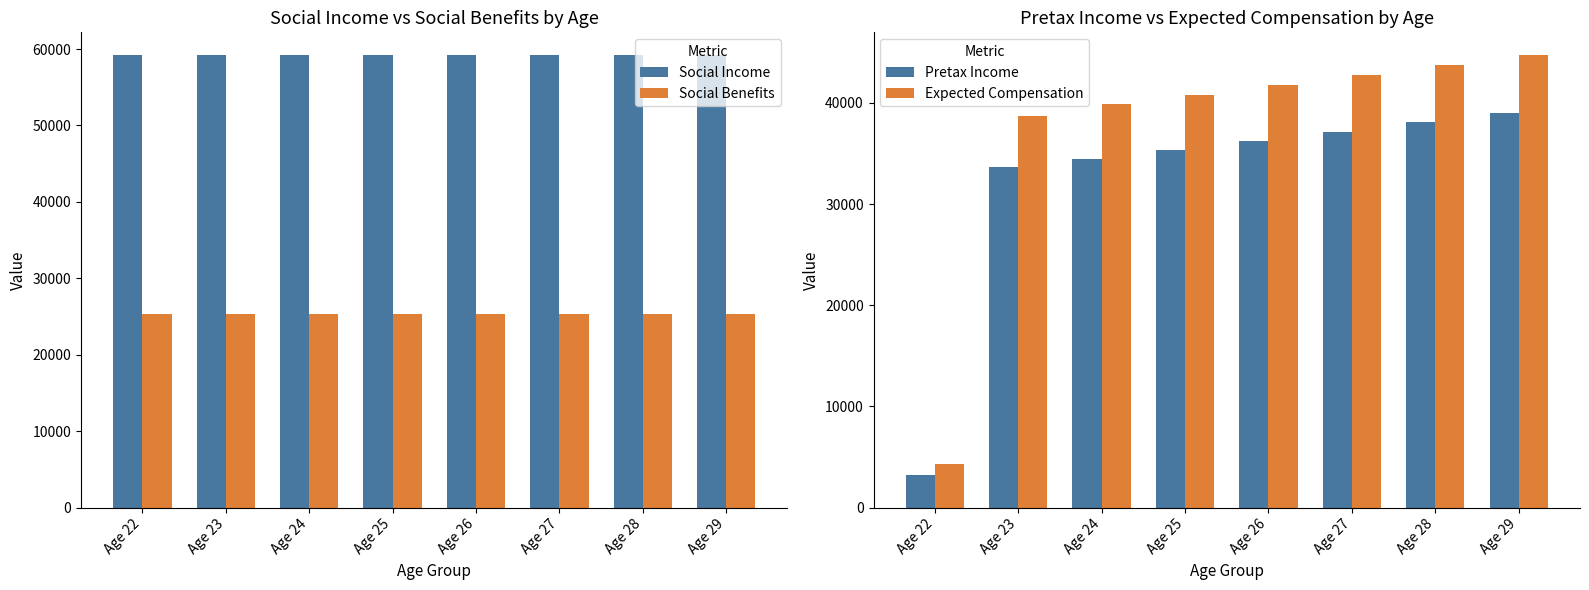

Does the chart contain any negative values?

No